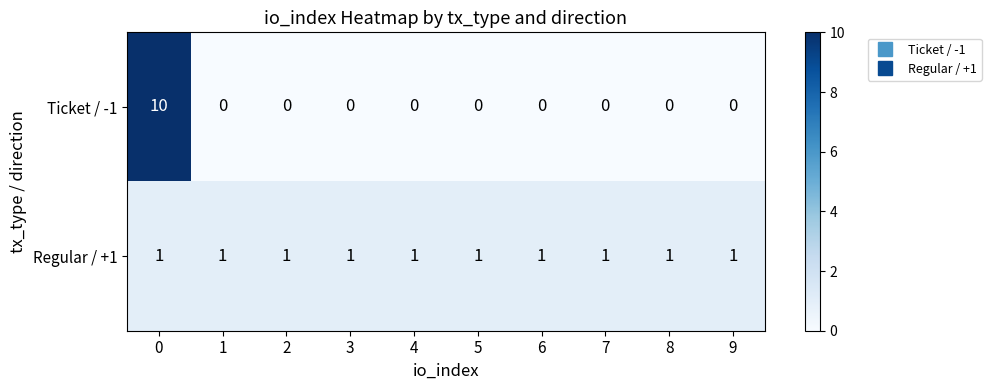

At how many categories does at least one series exceed 6?

1